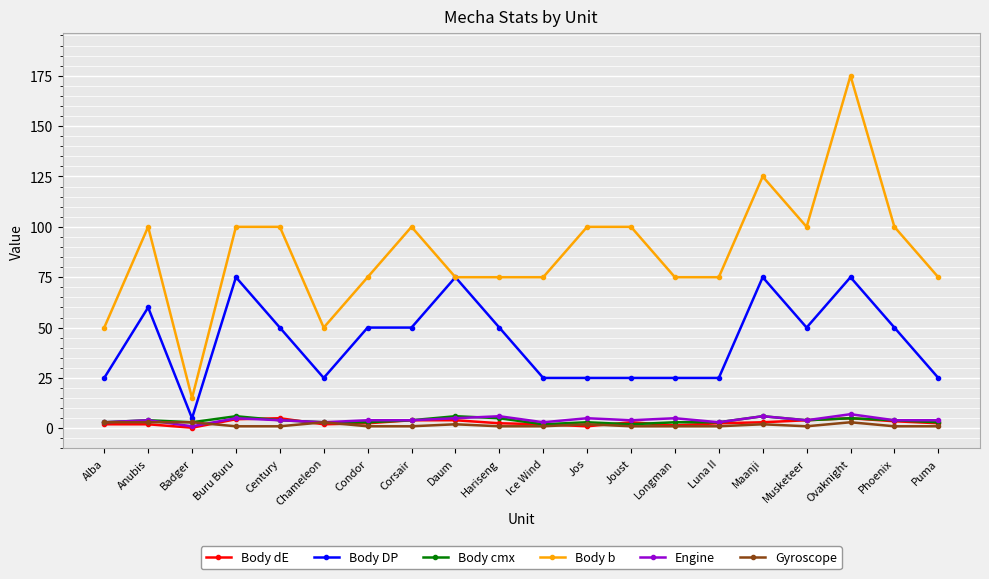

True or false: Body cmx has more than 0 interior local peaks.

True